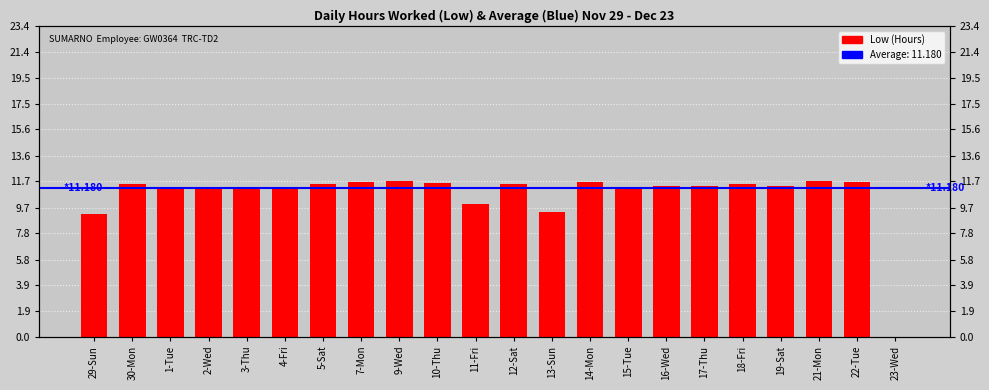

What is the sum of the values at 30-Mon and 13-Sun?

20.9